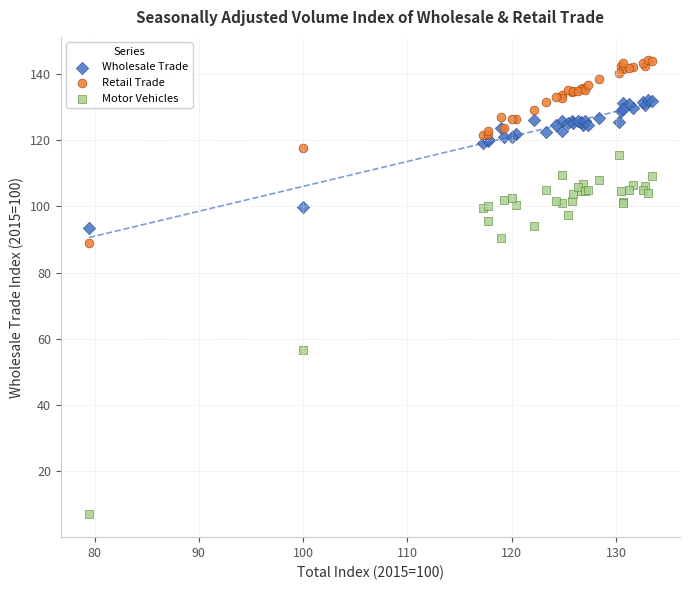

In the Motor Vehicles series, what Y value is closest to 61?

56.7